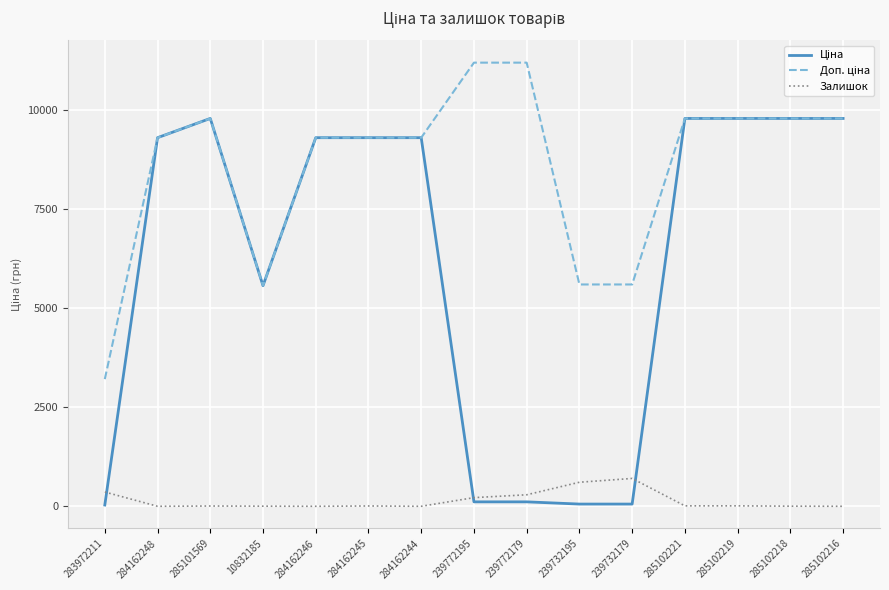

Is it true that Залишок equals 218.0 at 239772195?

True